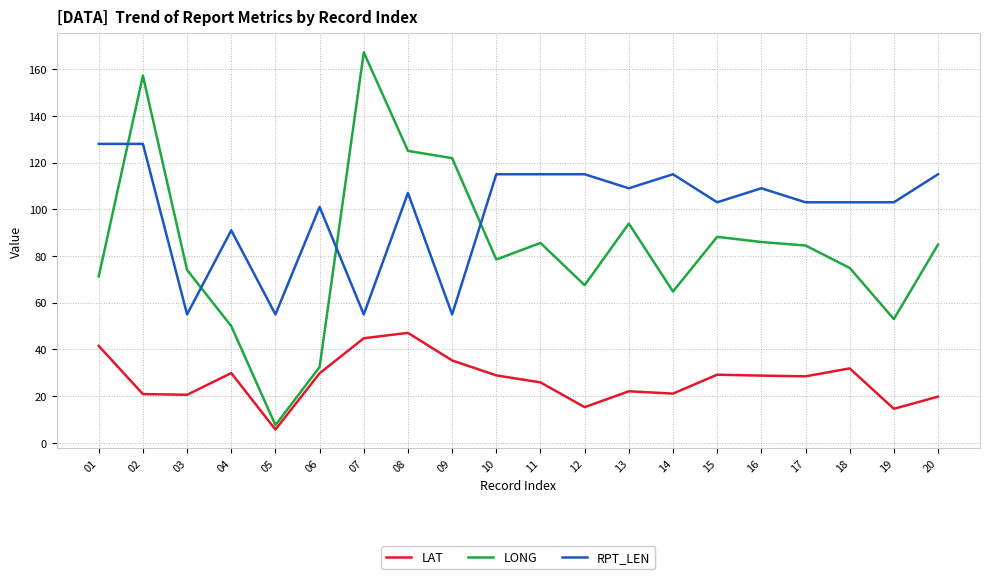

List the series in order of their overall mean, highest first.

RPT_LEN, LONG, LAT